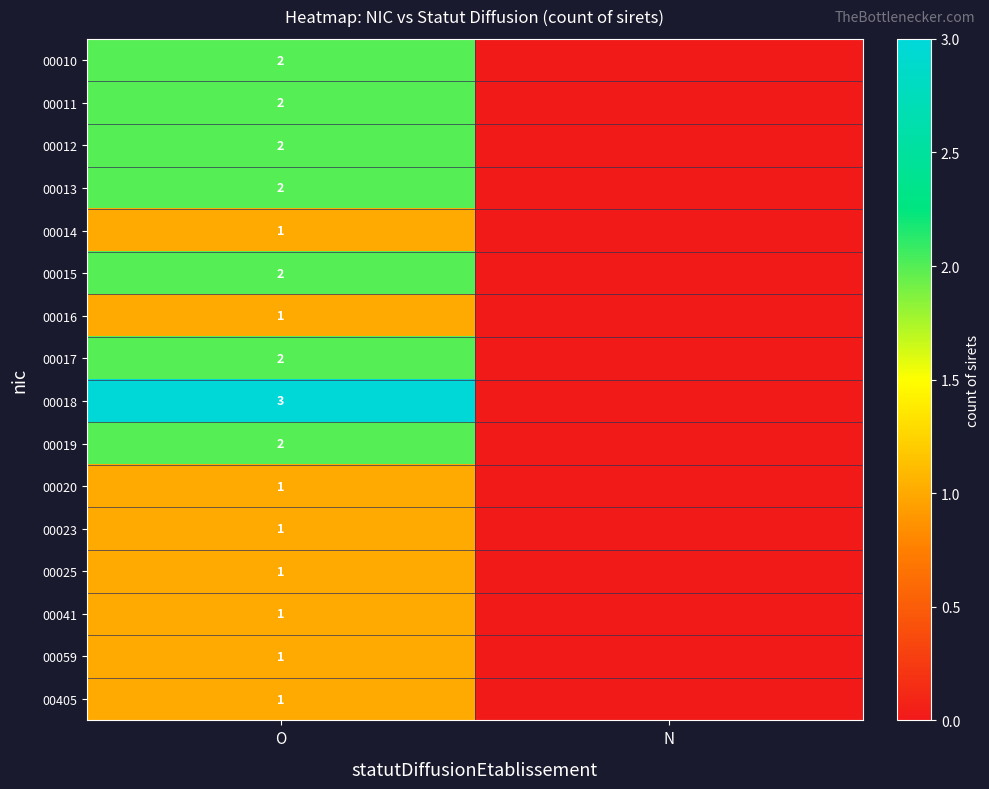

The value of 00019 at O is 2. True or false?

True